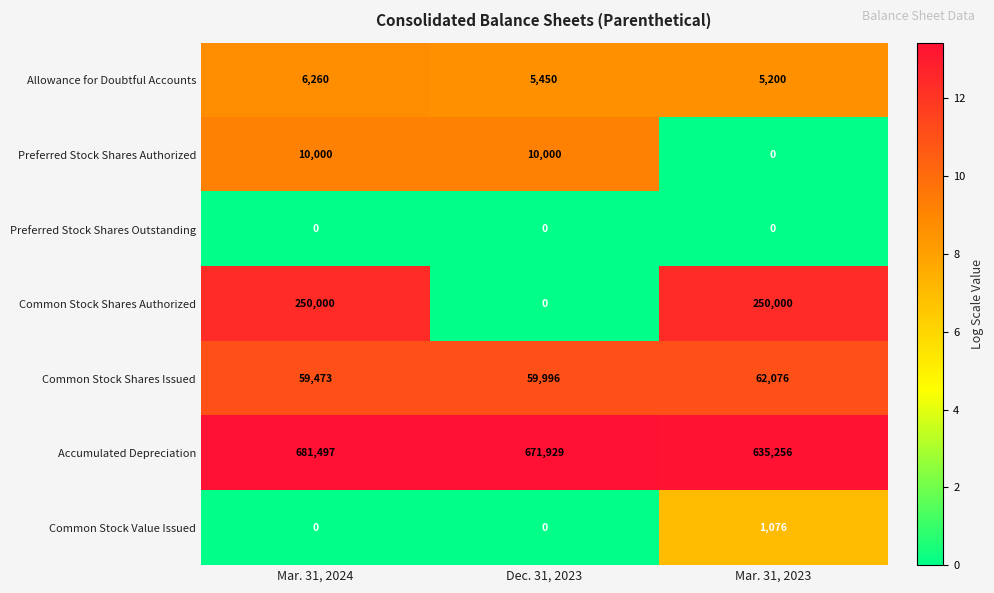

Which label corresponds to the largest value in the chart?

Mar. 31, 2024